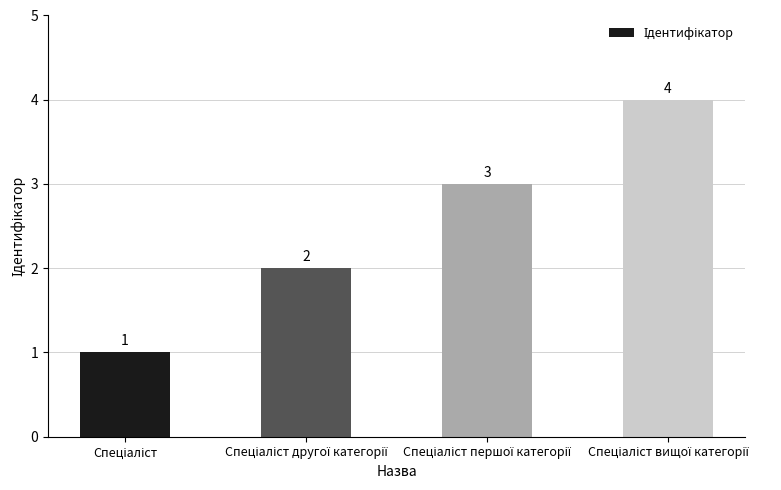

Reading left to right, transcribe all the data shown in this chart.

1	2	3	4